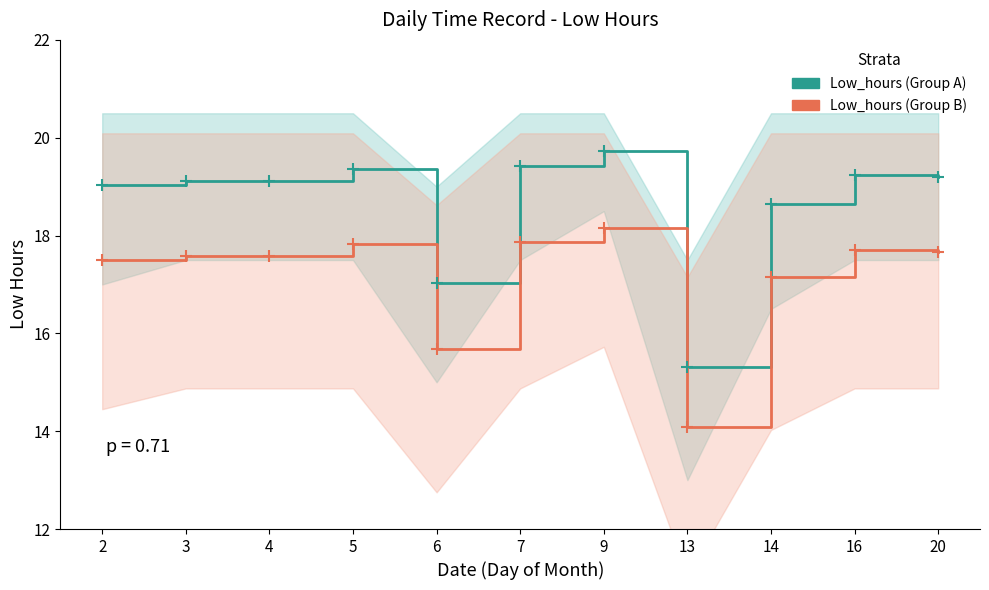

True or false: Low_hours (Group B) and Low_hours (Group A) cross at least once.

False